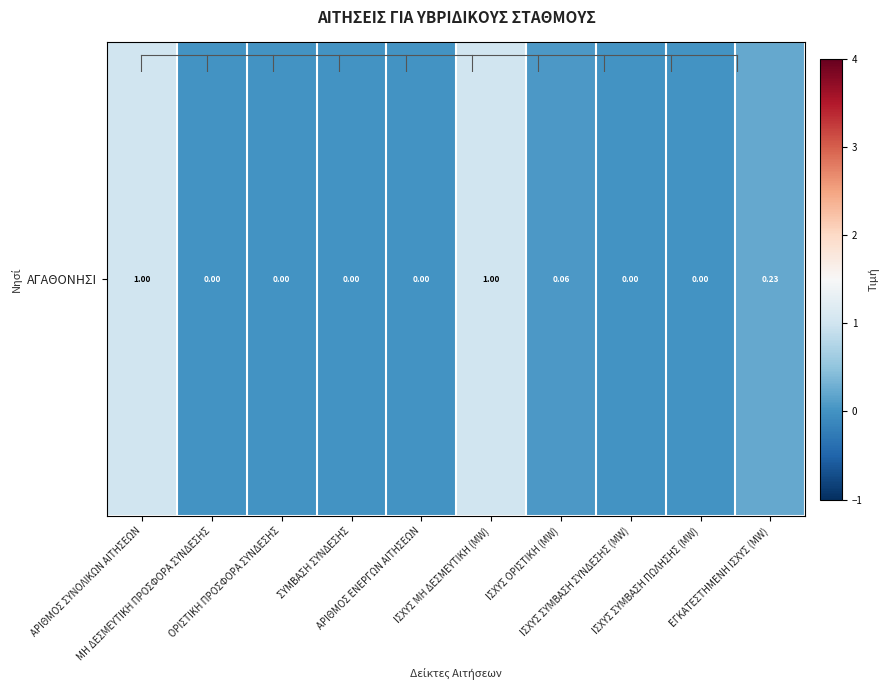

What is the change in value from ΙΣΧΥΣ ΣΥΜΒΑΣΗ ΣΥΝΔΕΣΗΣ (MW) to ΕΓΚΑΤΕΣΤΗΜΕΝΗ ΙΣΧΥΣ (MW)?

+0.2